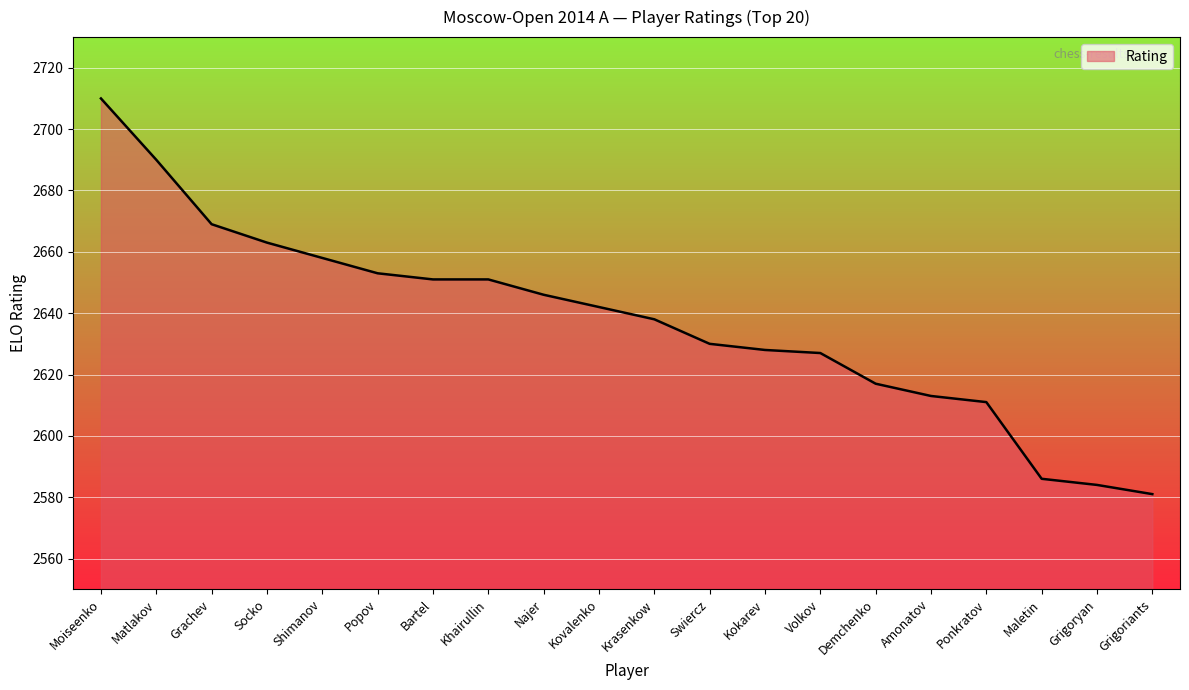

What is the approximate value at Krasenkow, to the nearest 10?

2640